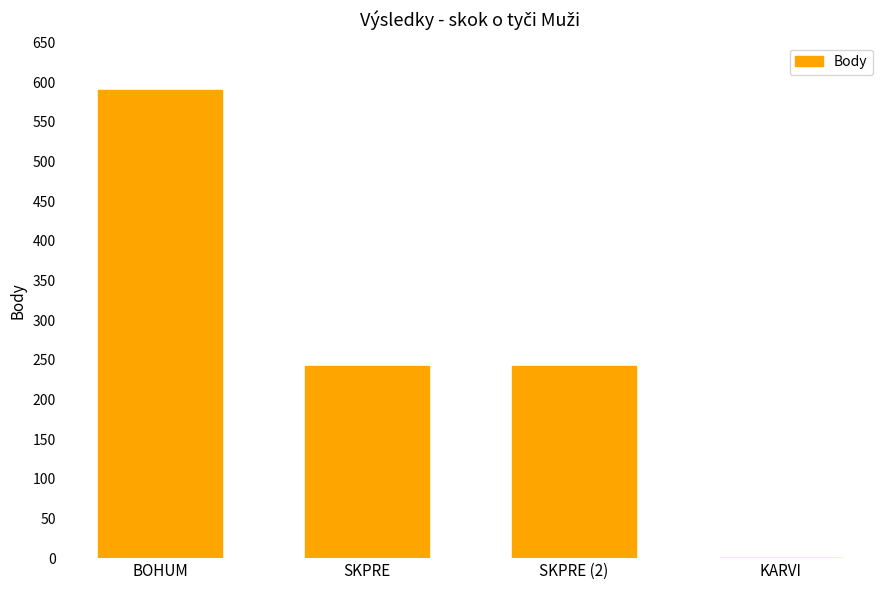

The chart shows a value of 76 at SKPRE. True or false?

False